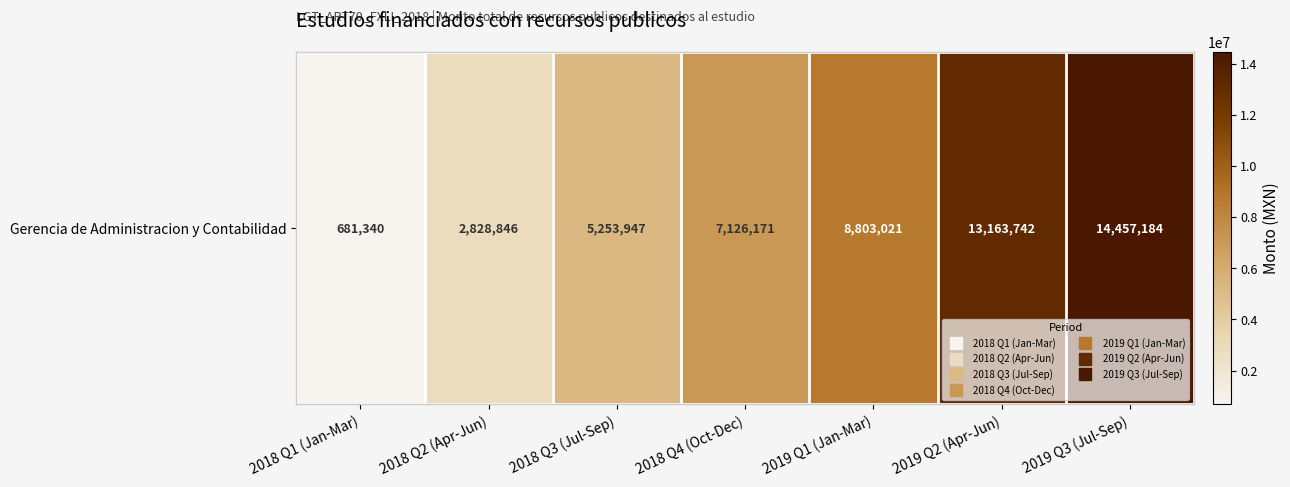

List the labels in order of value, smallest first.

2018 Q1 (Jan-Mar), 2018 Q2 (Apr-Jun), 2018 Q3 (Jul-Sep), 2018 Q4 (Oct-Dec), 2019 Q1 (Jan-Mar), 2019 Q2 (Apr-Jun), 2019 Q3 (Jul-Sep)